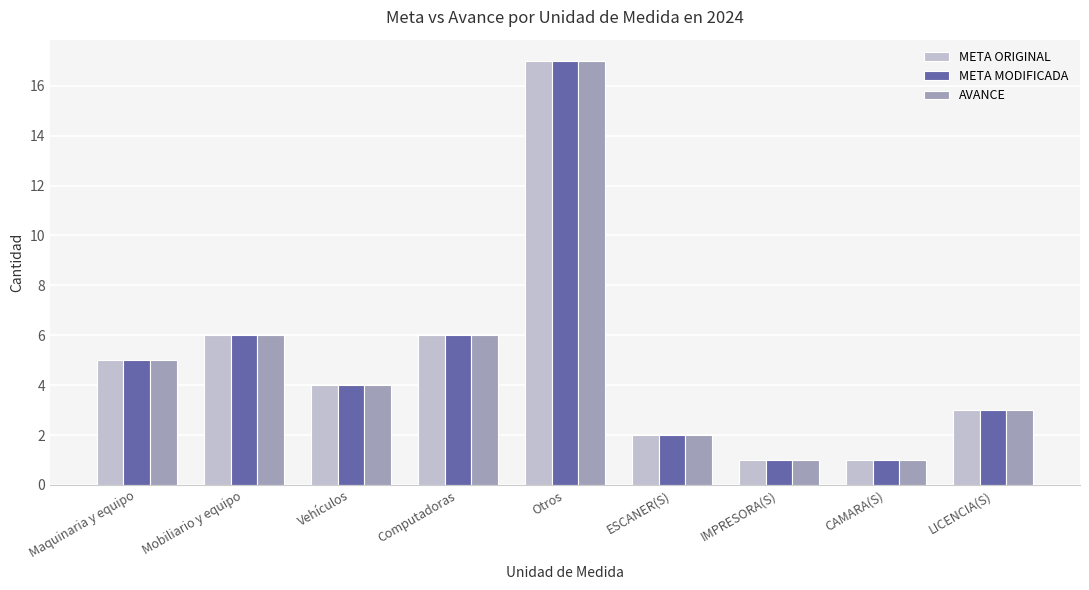

What is the label of the 8th bar from the right?

Mobiliario y equipo